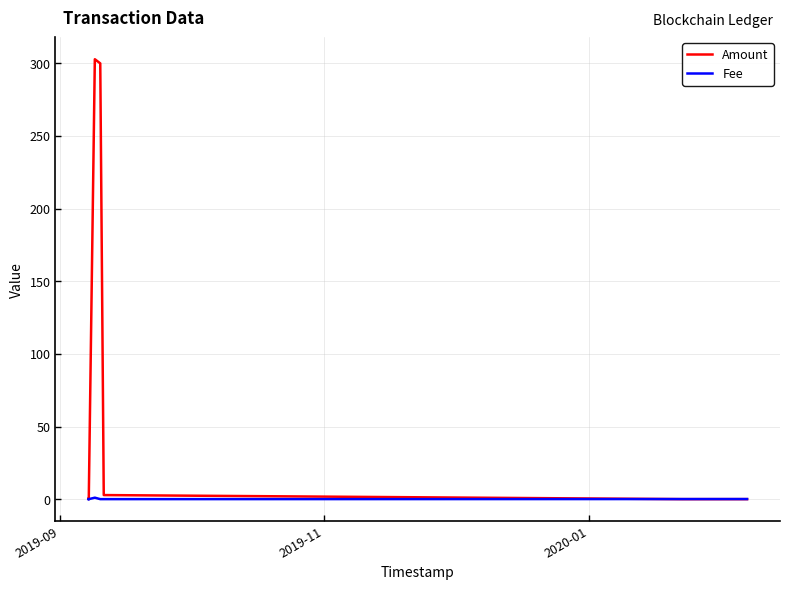

Which series has the widest spread of values?

Amount